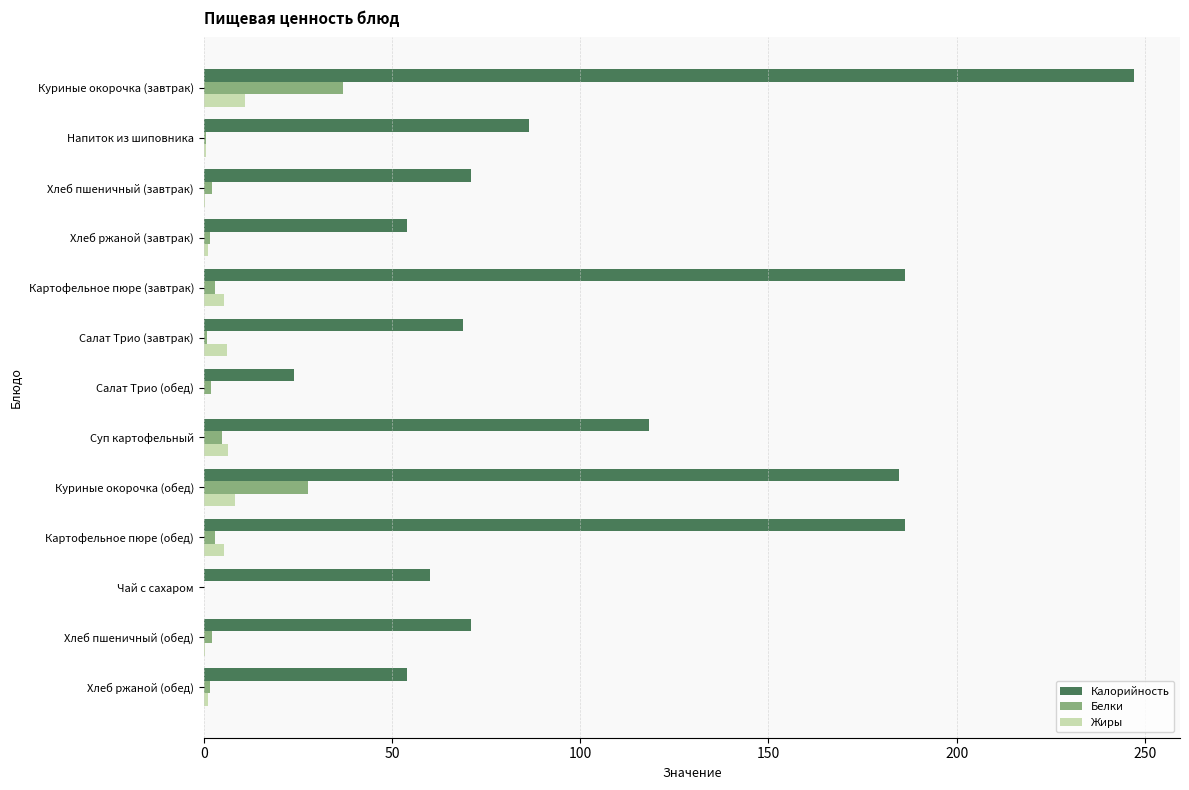

Is it true that Жиры equals 8.2 at Куриные окорочка (обед)?

True